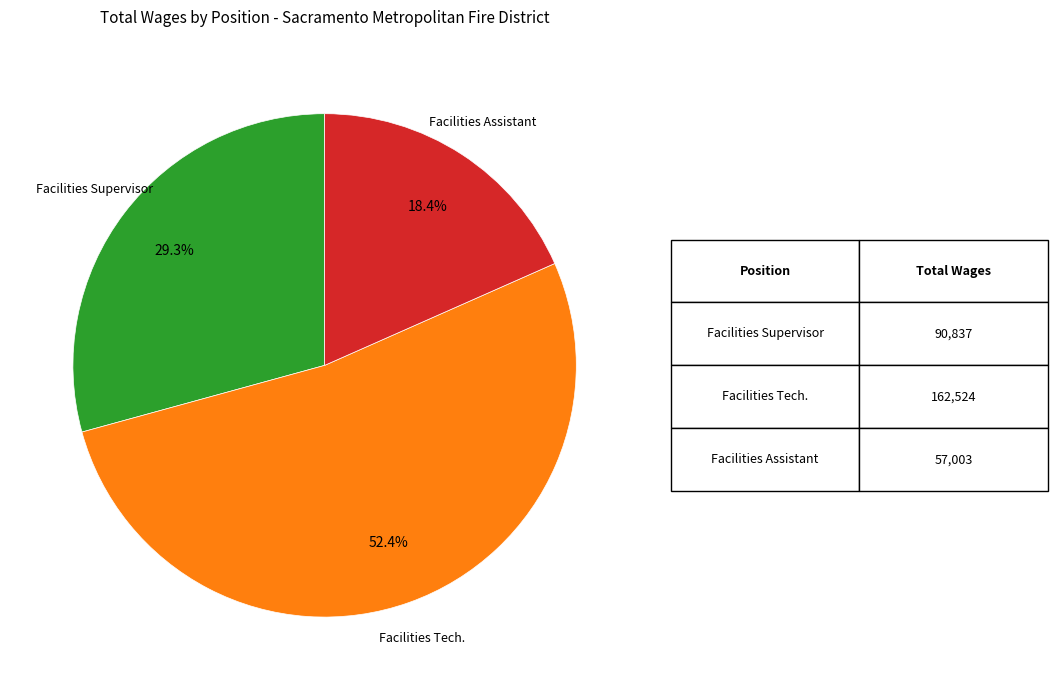

Does any single category account for the majority?

Yes